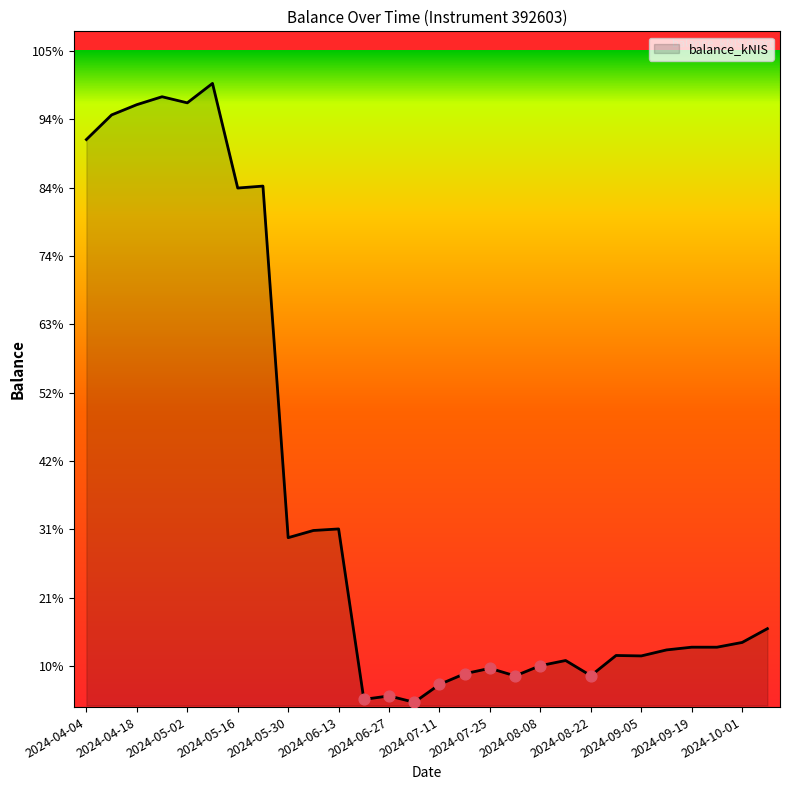

Does the chart have visible grid lines?

No